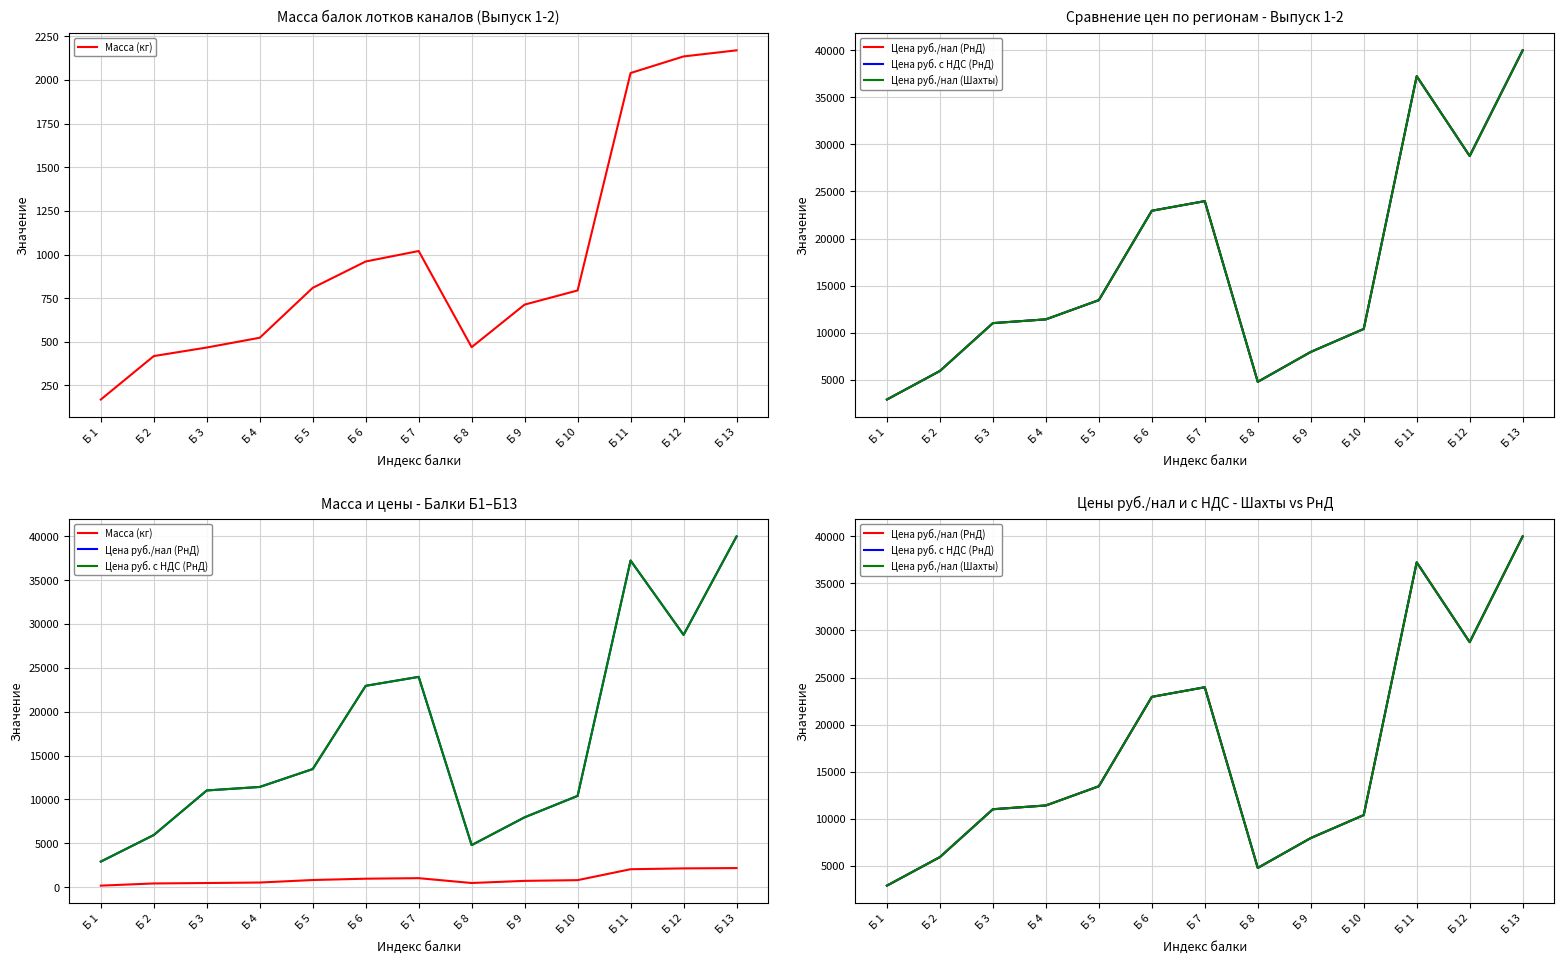

Reading left to right, list all the values displayed in this chart.

Масса (кг): 169	418	467	523	809	960	1020	469	713	794	2040	2135	2170
Цена руб./нал (РнД): 2910	5940	11020	11420	13460	22950	23970	4790	7960	10400	37230	28760	39980
Цена руб. с НДС (РнД): 2910	5940	11020	11420	13460	22950	23970	4790	7960	10400	37230	28760	39980
Цена руб./нал (Шахты): 2910	5940	11020	11420	13460	22950	23970	4790	7960	10400	37230	28760	39980